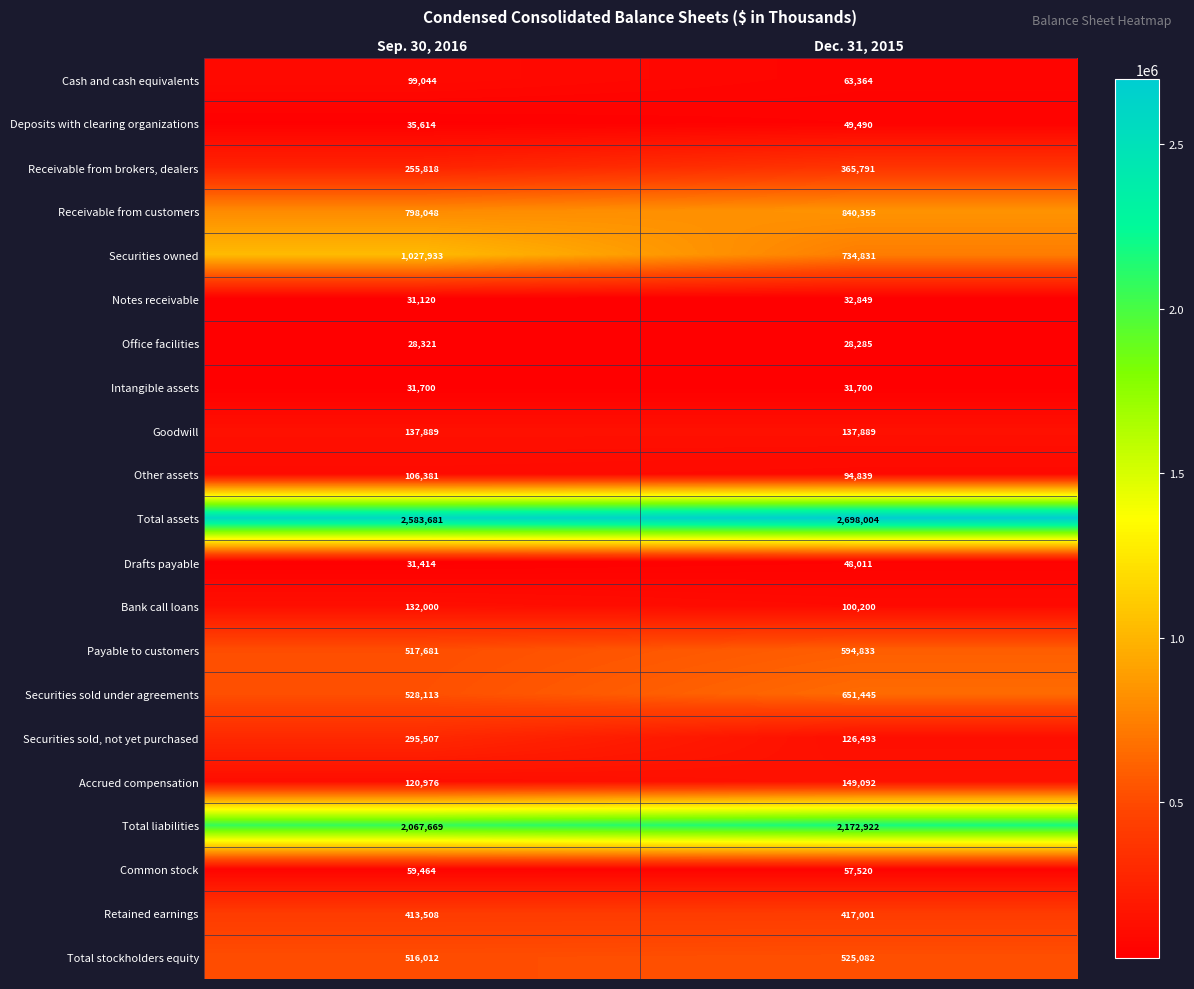

Is the value of Common stock at Dec. 31, 2015 greater than the value of Drafts payable at Sep. 30, 2016?

Yes